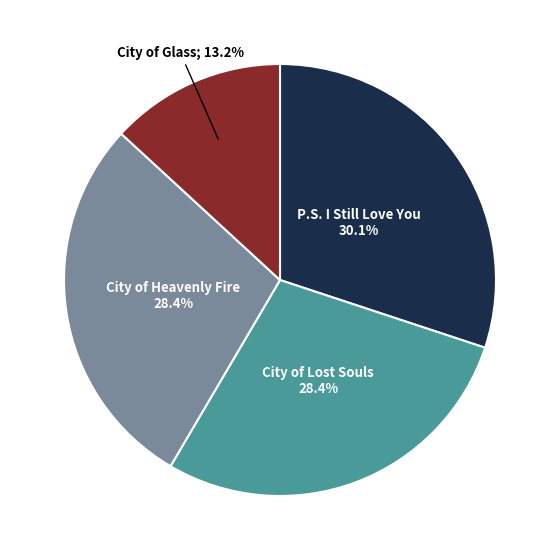

Is there any slice that represents more than half of the pie?

No